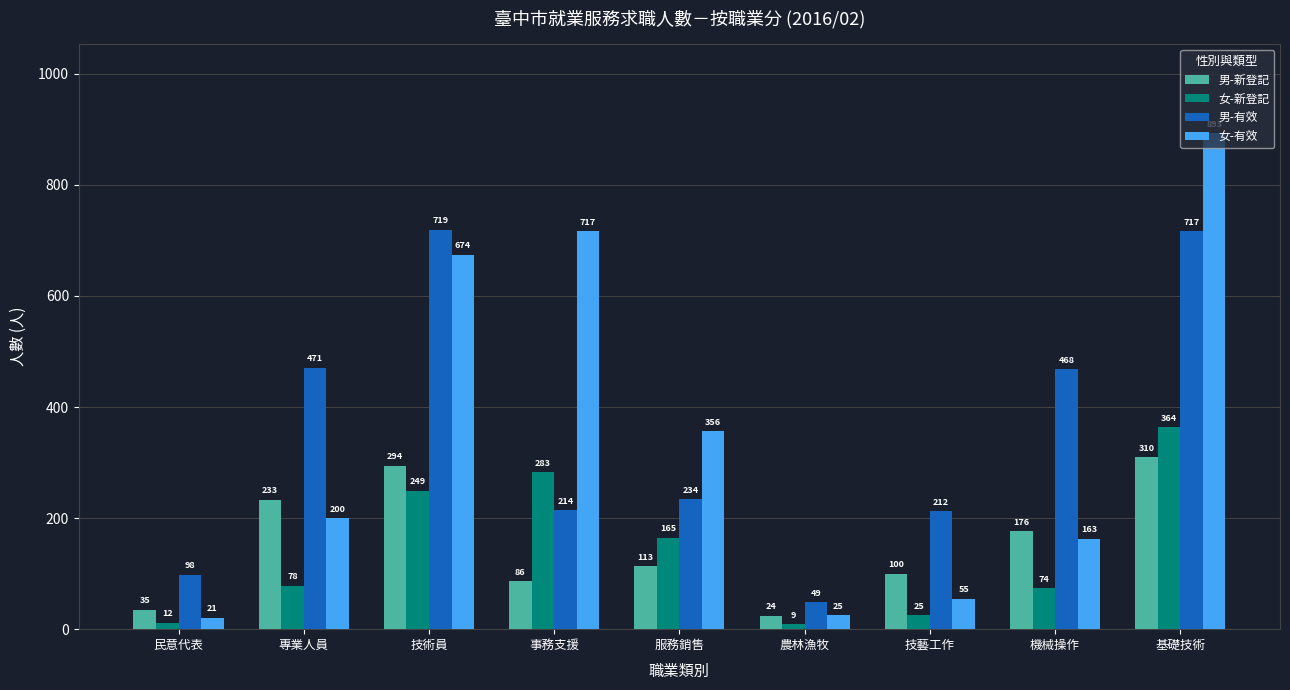

What are all the series names shown in the legend?

男-新登記, 女-新登記, 男-有效, 女-有效